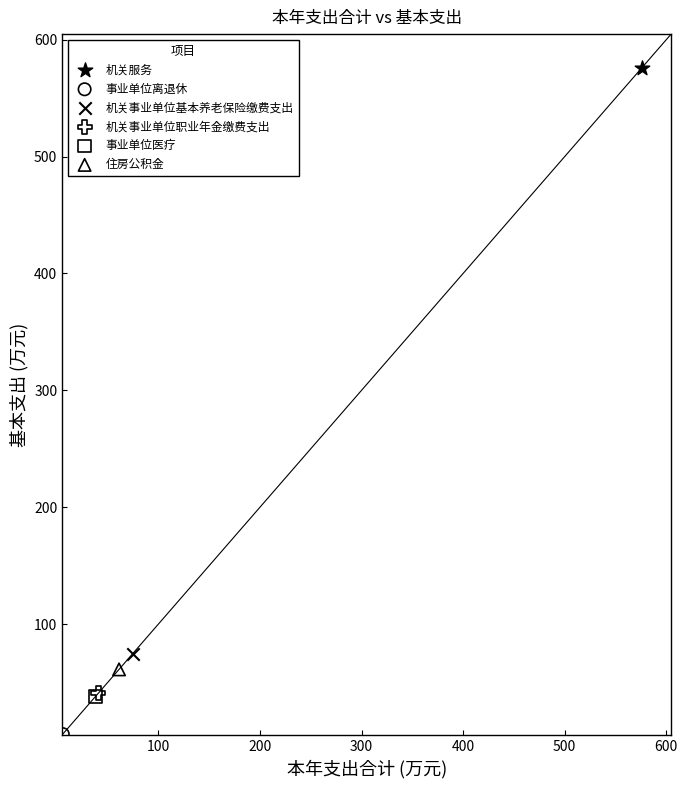

Which series reaches the minimum Y coordinate?

事业单位离退休